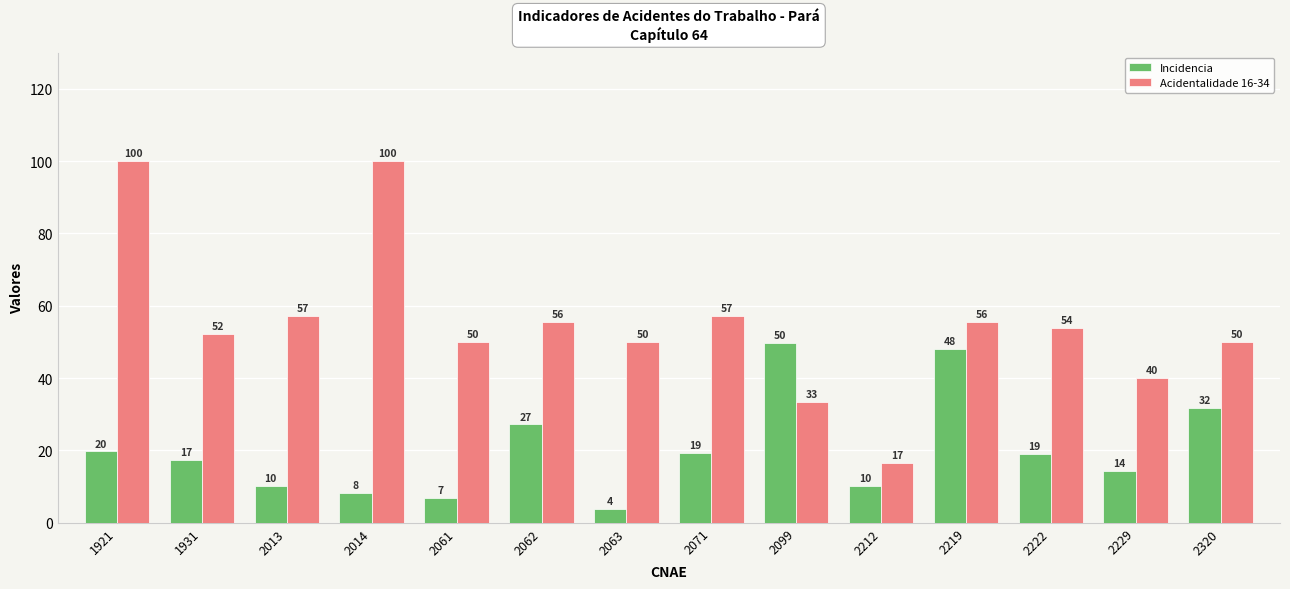

At which category does the chart reach its minimum across all series?

2063